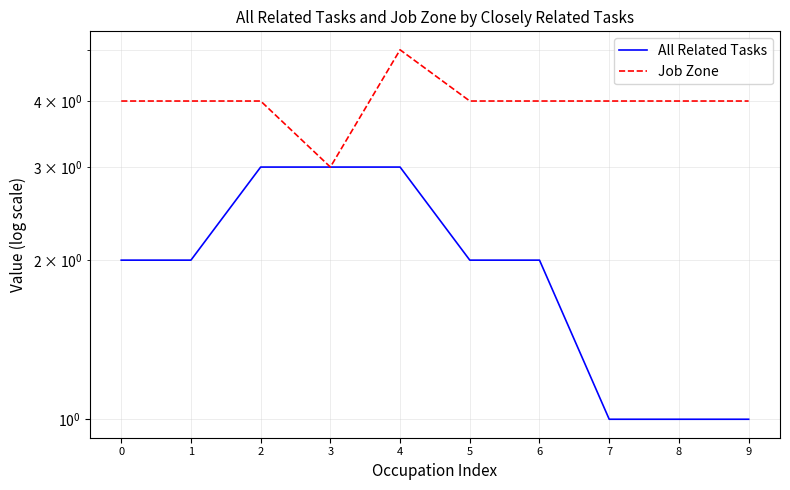

What is the sum of all Job Zone values?

40